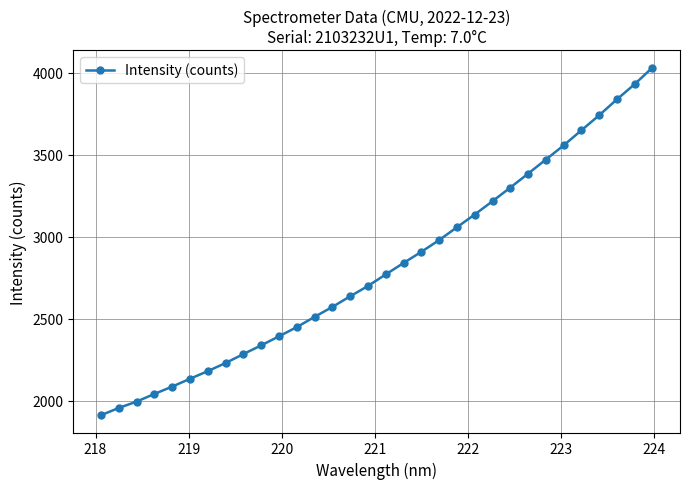

True or false: there are more than 1 points higher than both neighbors.

False